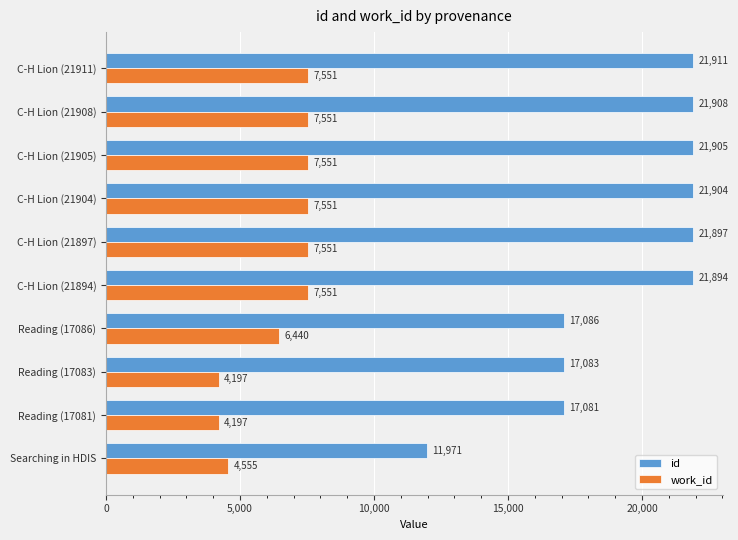

What is the sum of the id values at C-H Lion (21897) and Reading (17081)?

38978